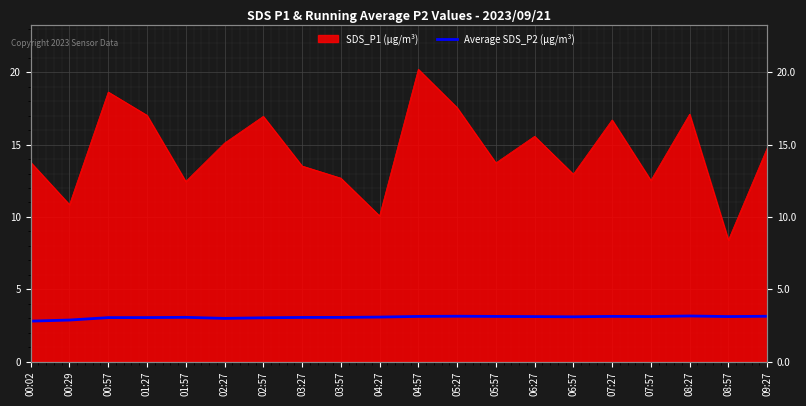

At which label does the data first exceed 3?

00:57